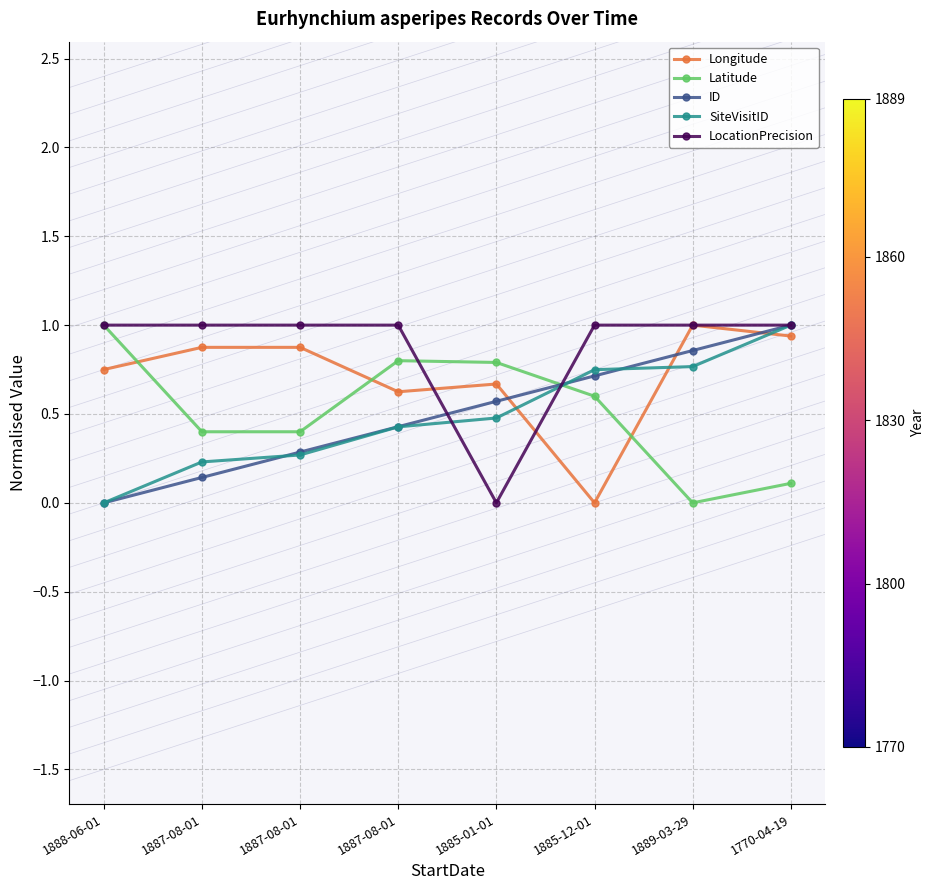

Is it true that SiteVisitID equals 0.5 at 1885-01-01?

True